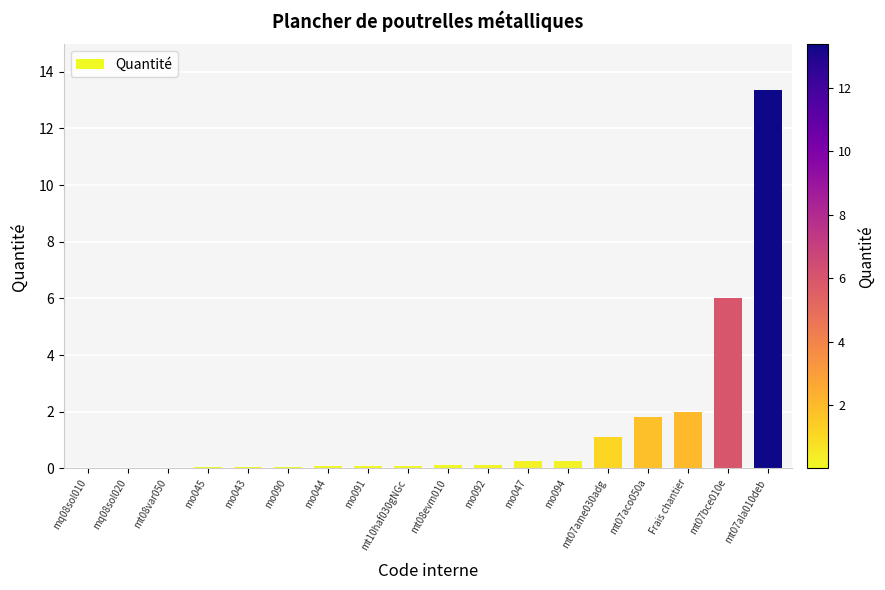

What value does the data have at mo047?

0.3